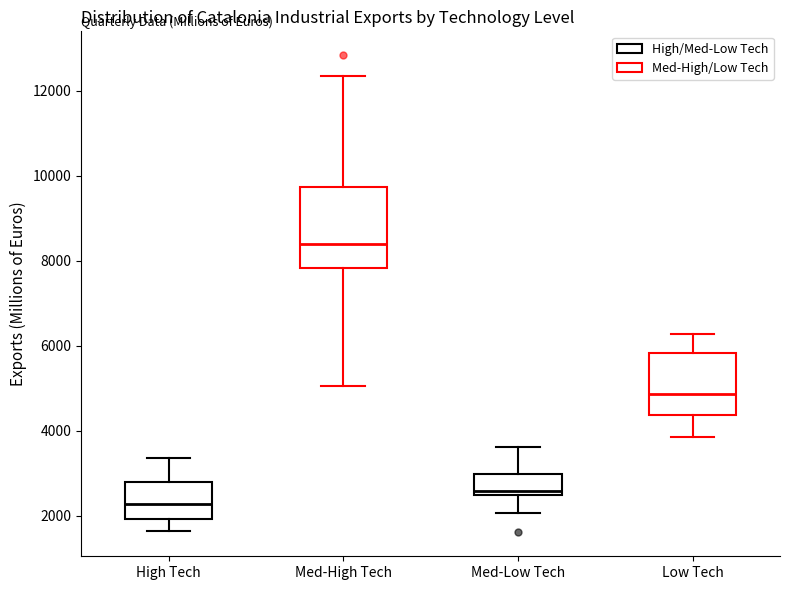

Where does the lower whisker of the box for Low Tech end on the y-axis? The values are not printed on the chart, so give them approximately, as read against the axis.

3800